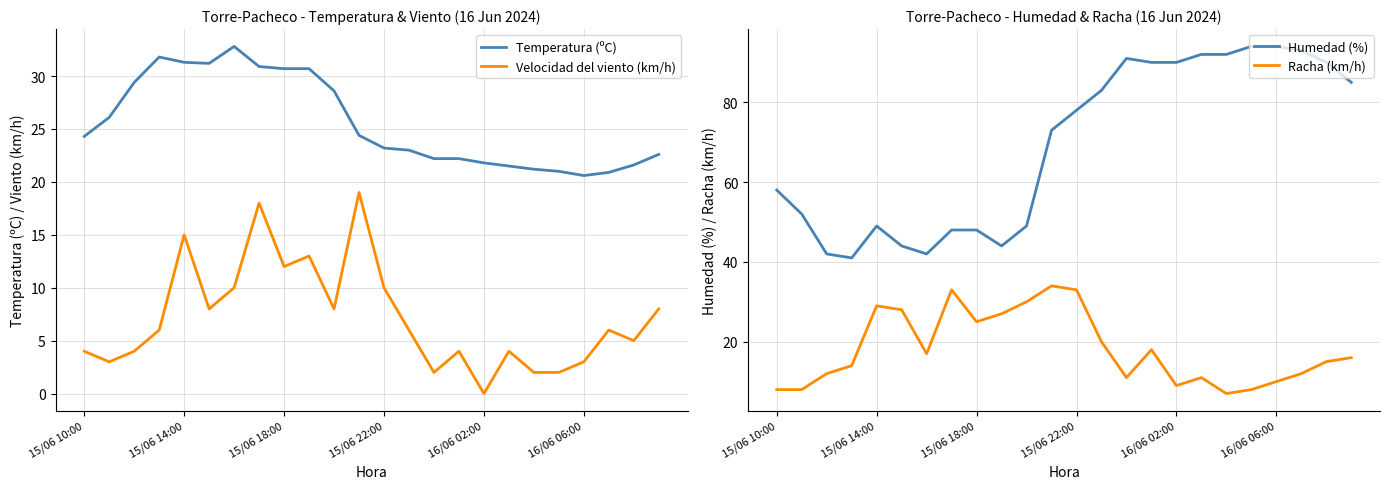

The Temperatura (ºC) series shows 23.2 at 15/06 22:00. True or false?

True